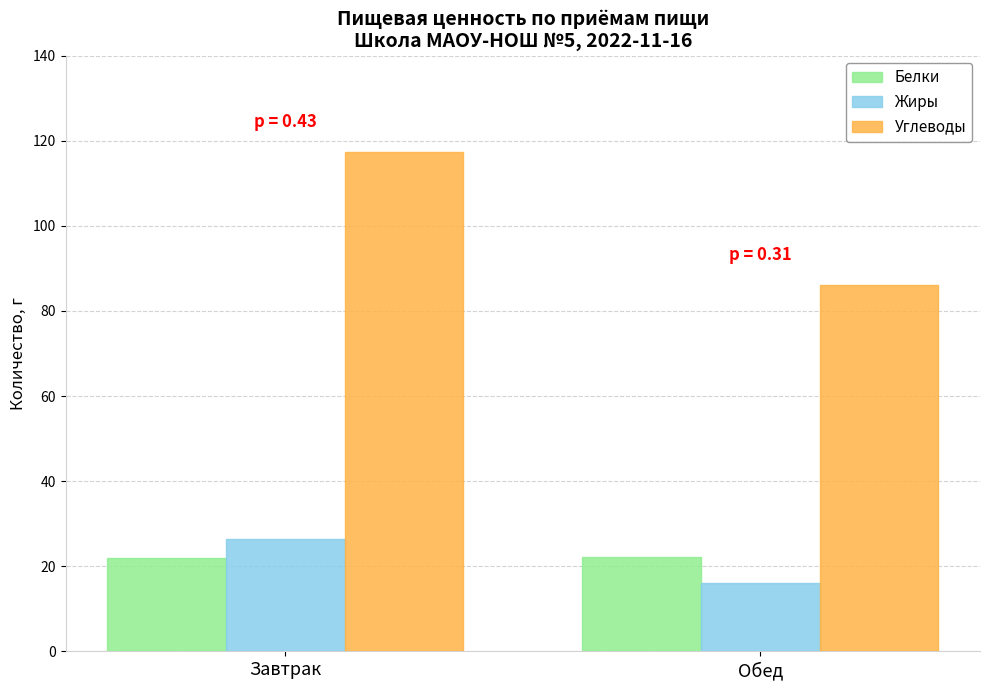

What is the maximum value for Жиры?

26.3